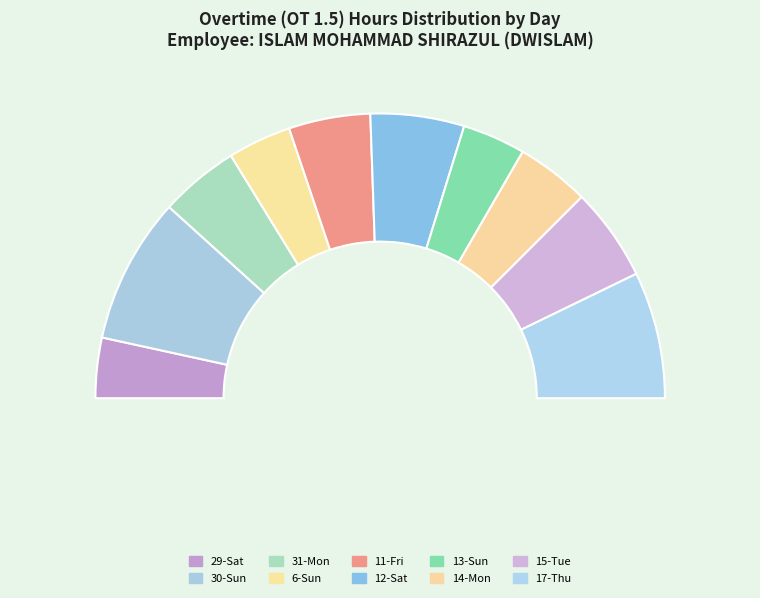

Which category has the biggest portion of the pie?

30-Sun